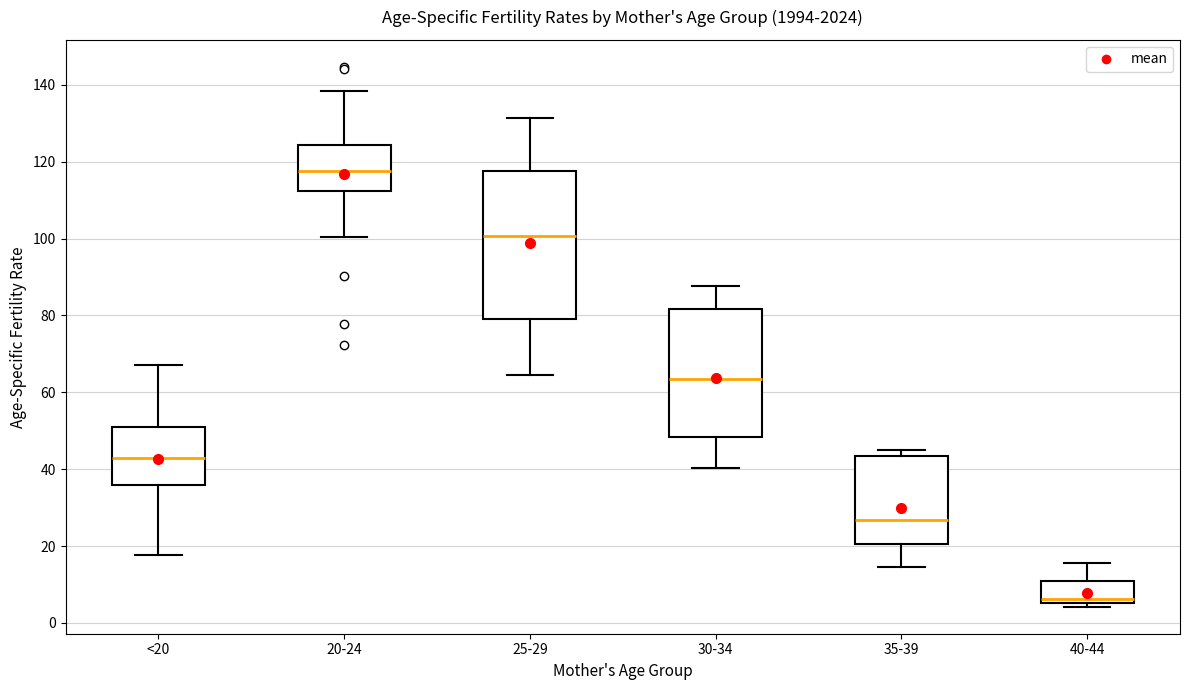

Comparing the boxes themselves (not the whiskers), which one is the tallest?

25-29